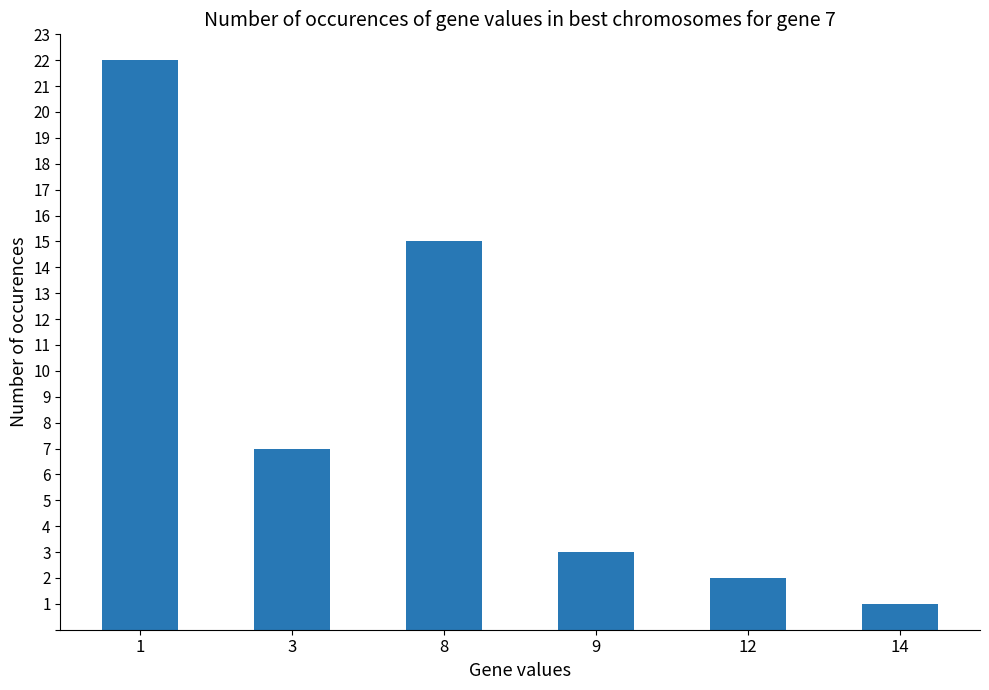

At which label does the data first exceed 7?

1